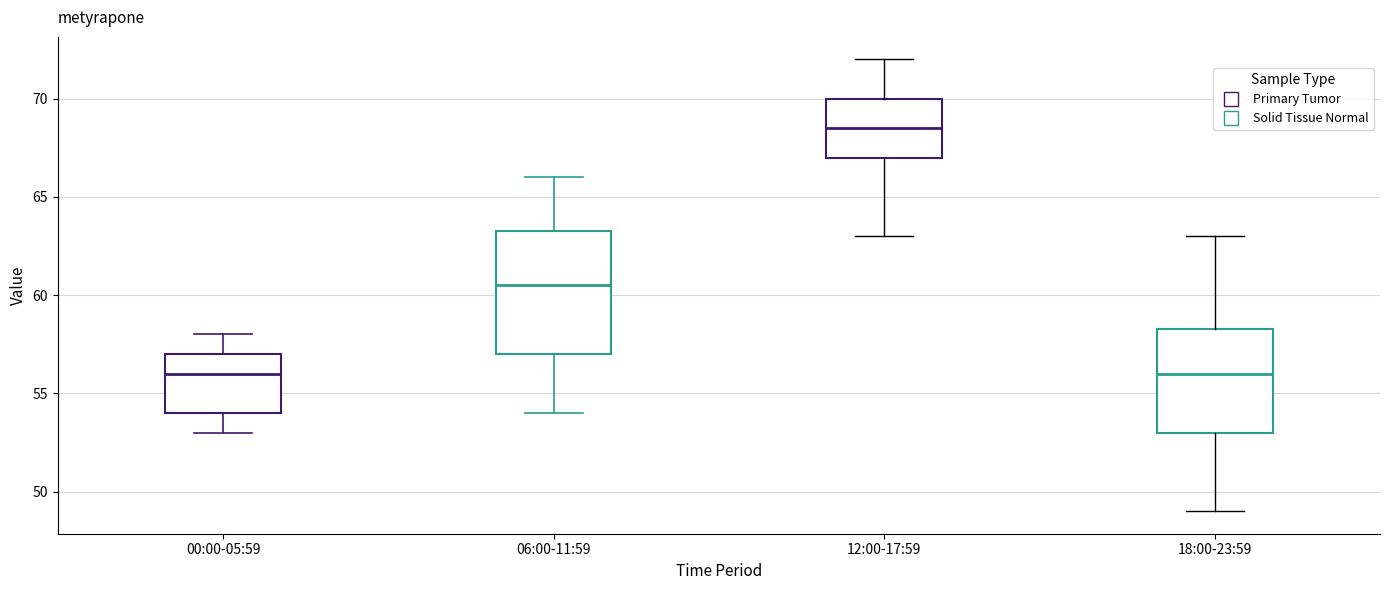

Which box's median line is the highest?

12:00-17:59